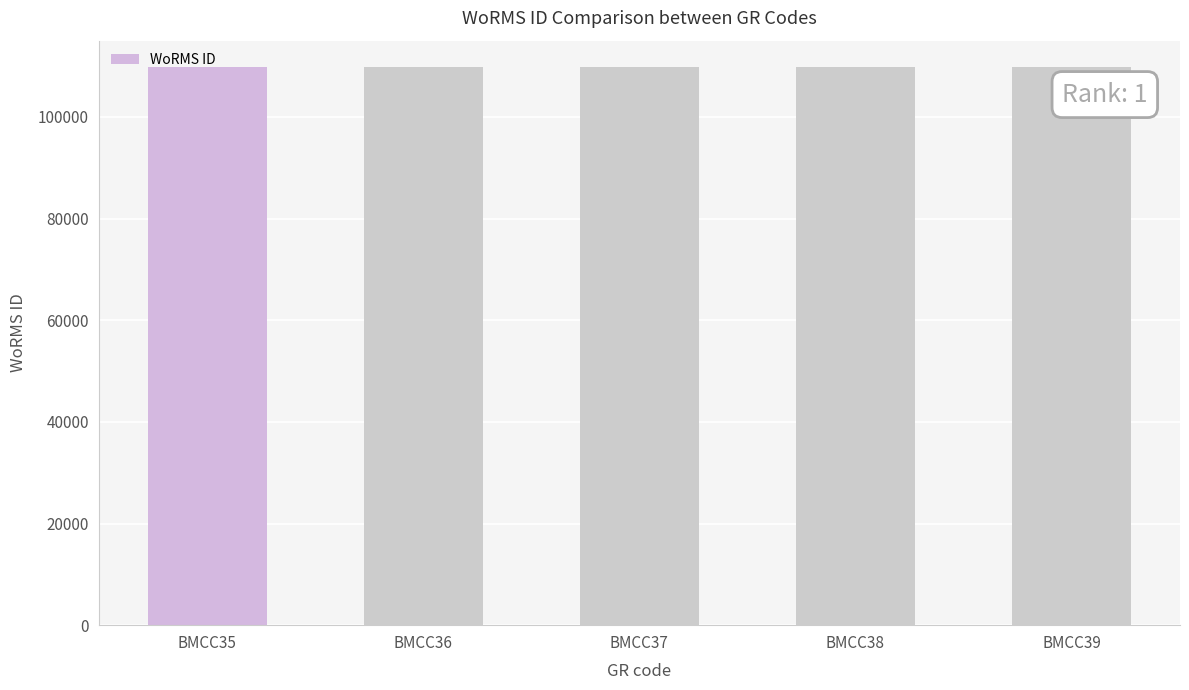

What is the minimum value shown in the chart?

109723